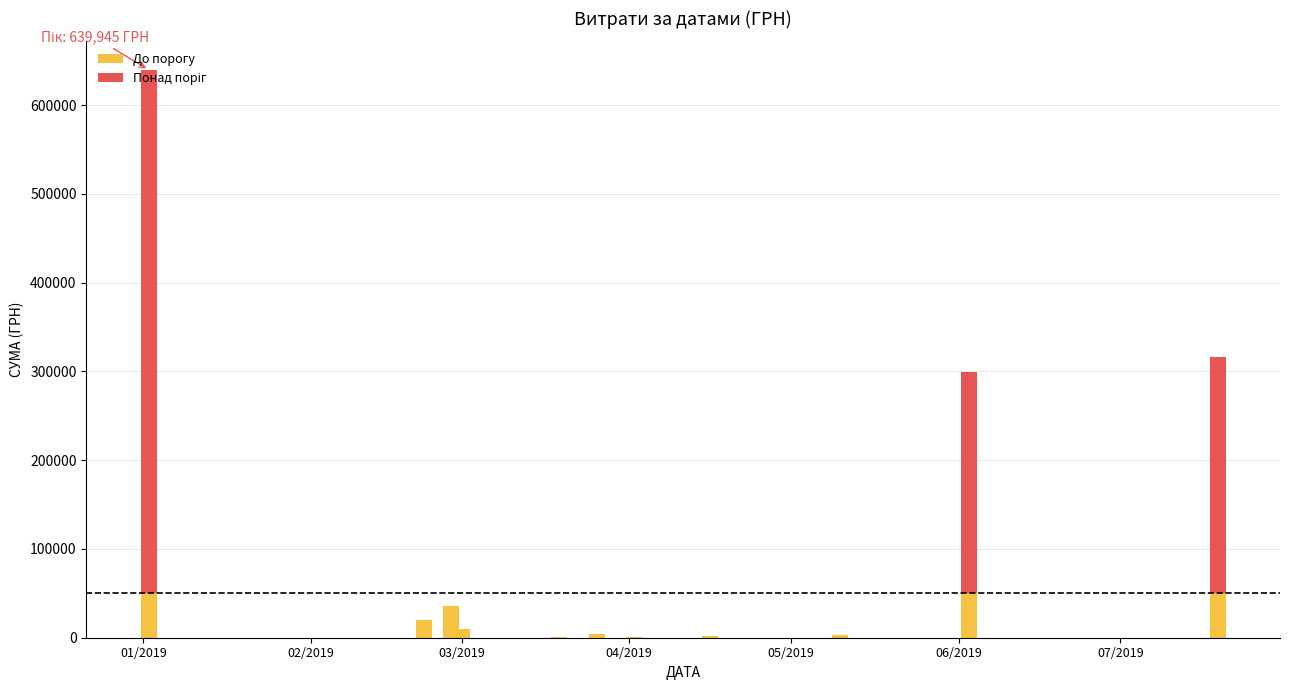

Are the bars grouped side by side (vs. stacked)?

No